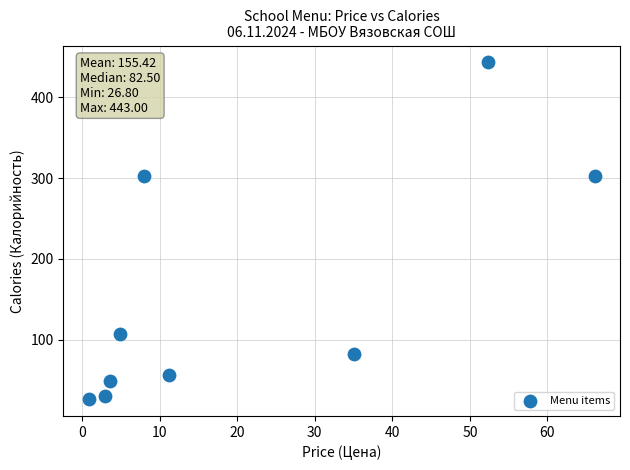

What is the average Y value?

155.4